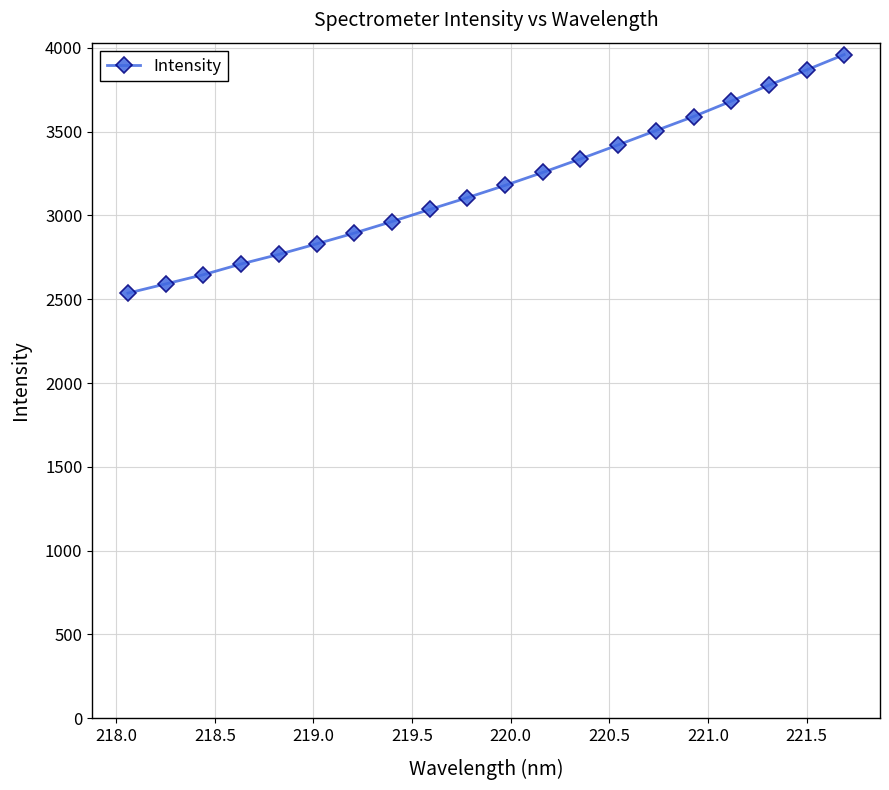

What is the greatest value displayed?

3959.8